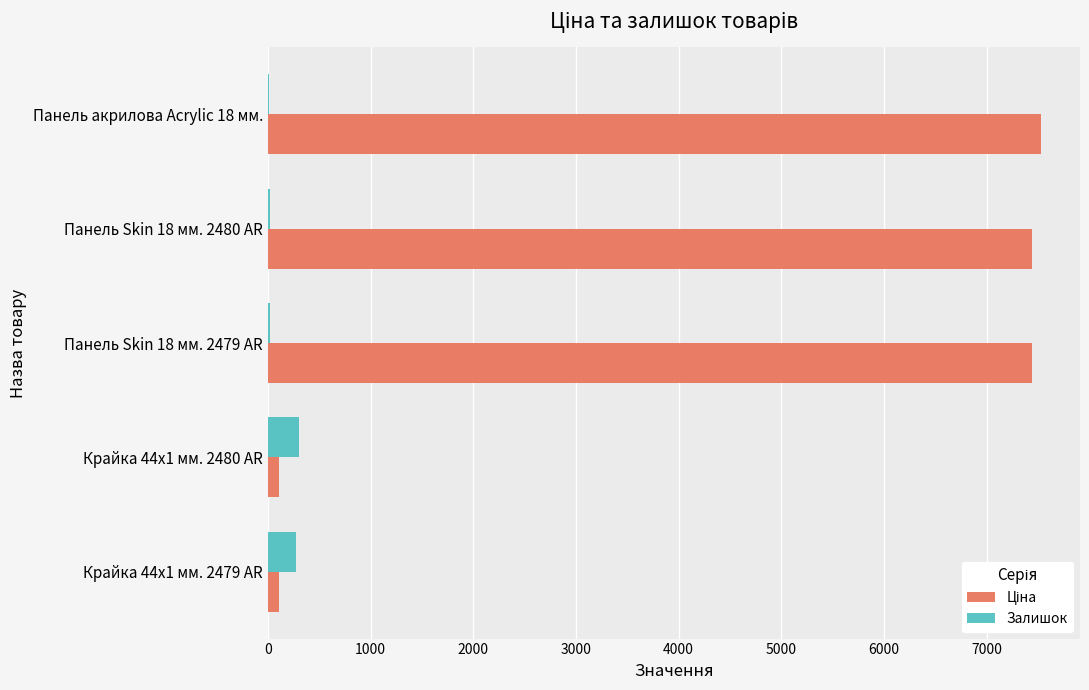

What is the greatest value displayed?

7530.7